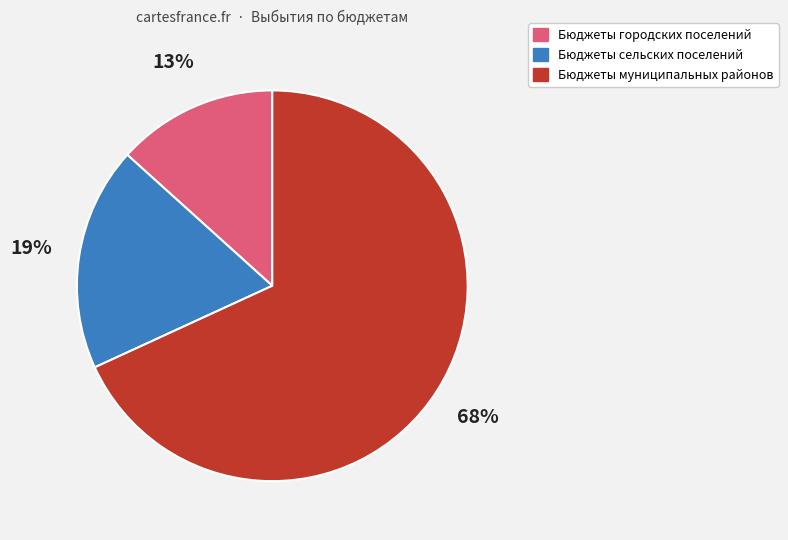

What is the smallest slice in the pie chart?

Бюджеты городских поселений